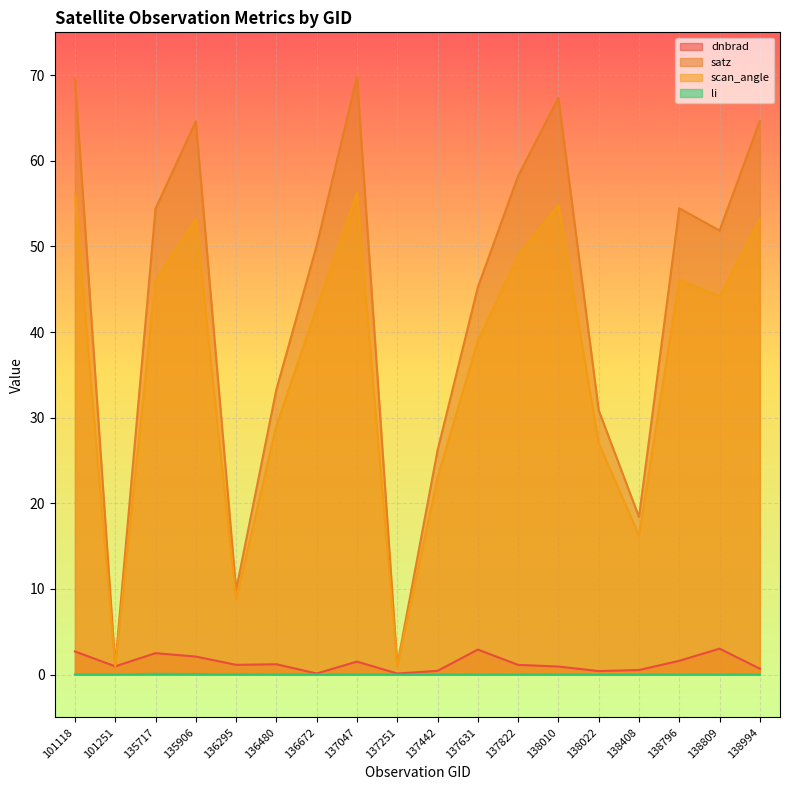

What is the spread (max minus min) of values at 138796?

54.5